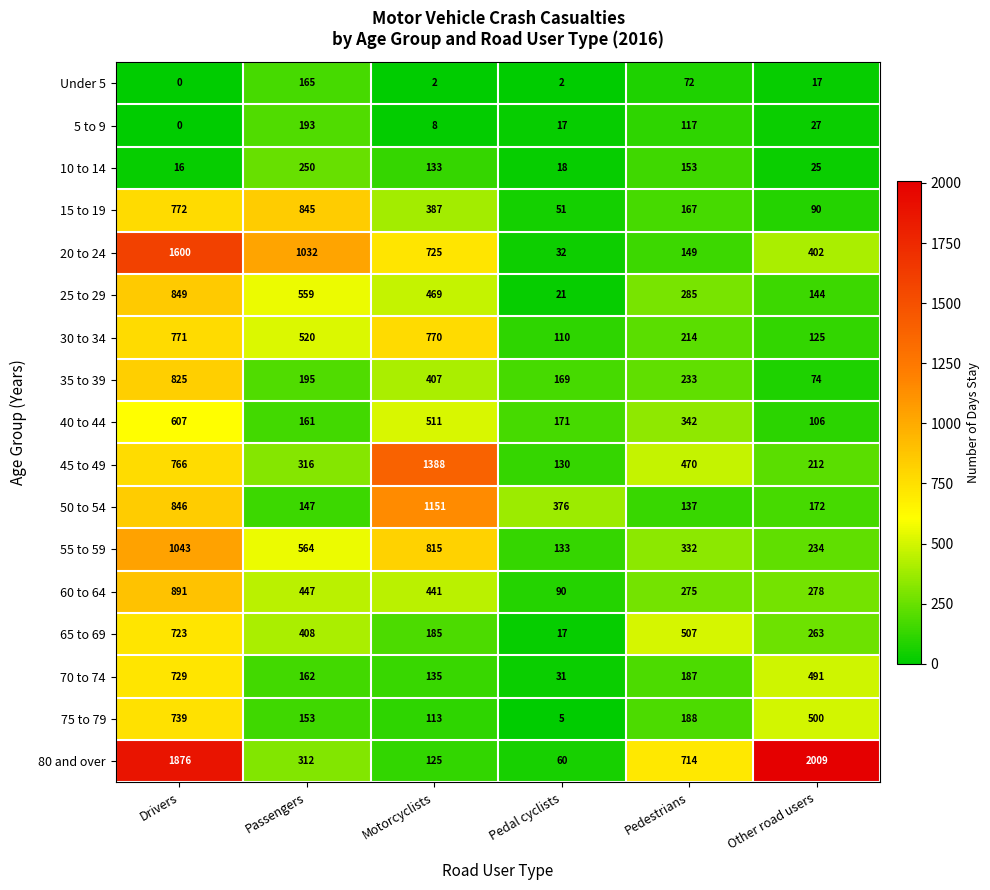

What is the difference between the second highest and minimum values in the 50 to 54 series?

709